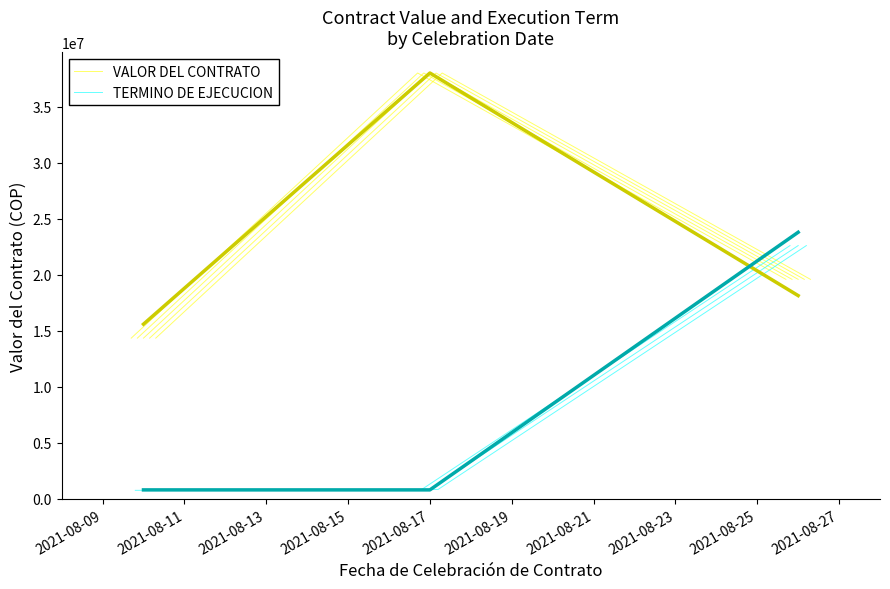

How many lines are shown in the chart?

2